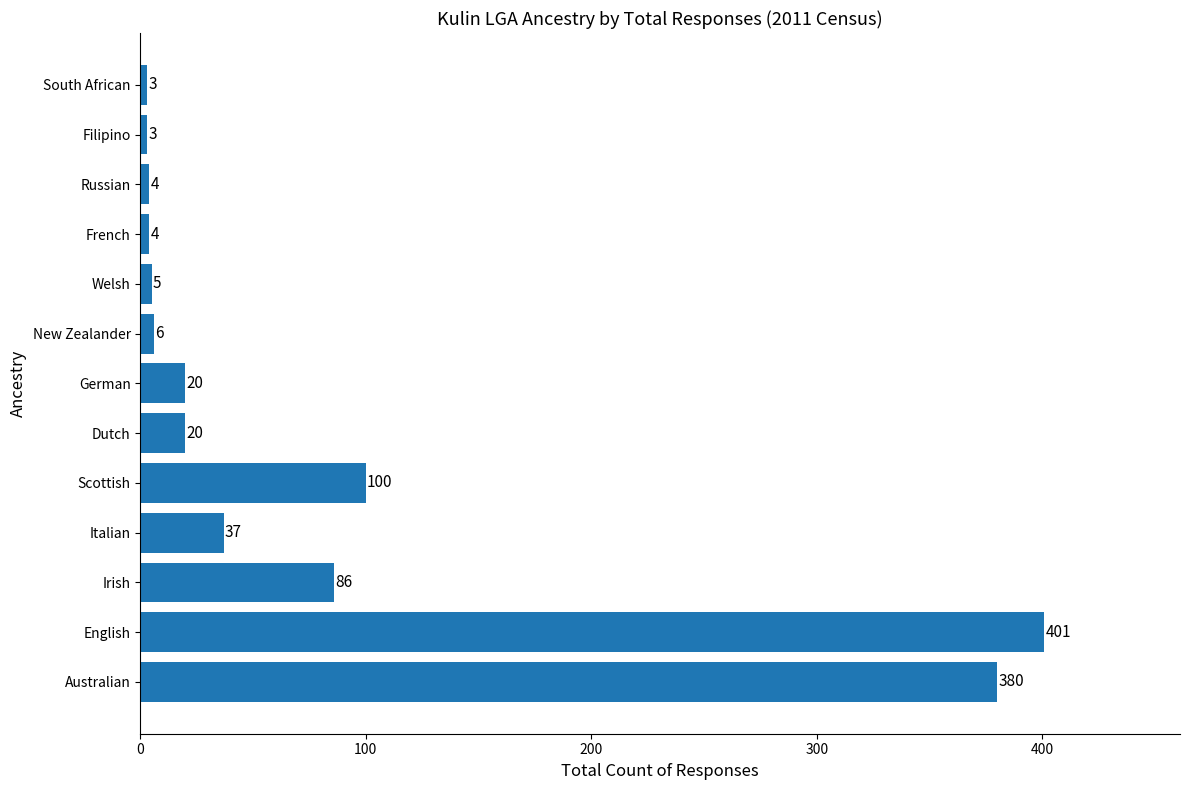

What is the difference between the maximum and second lowest values?

398